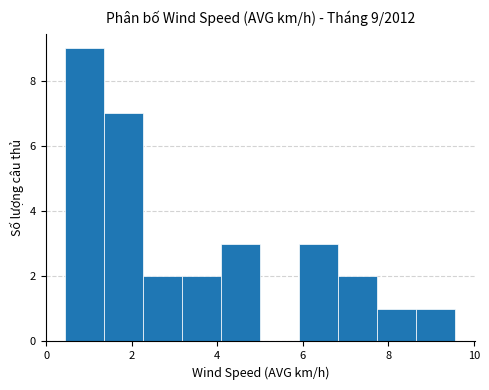

Over which range of the x-axis is the bar tallest?

0.4 to 1.4